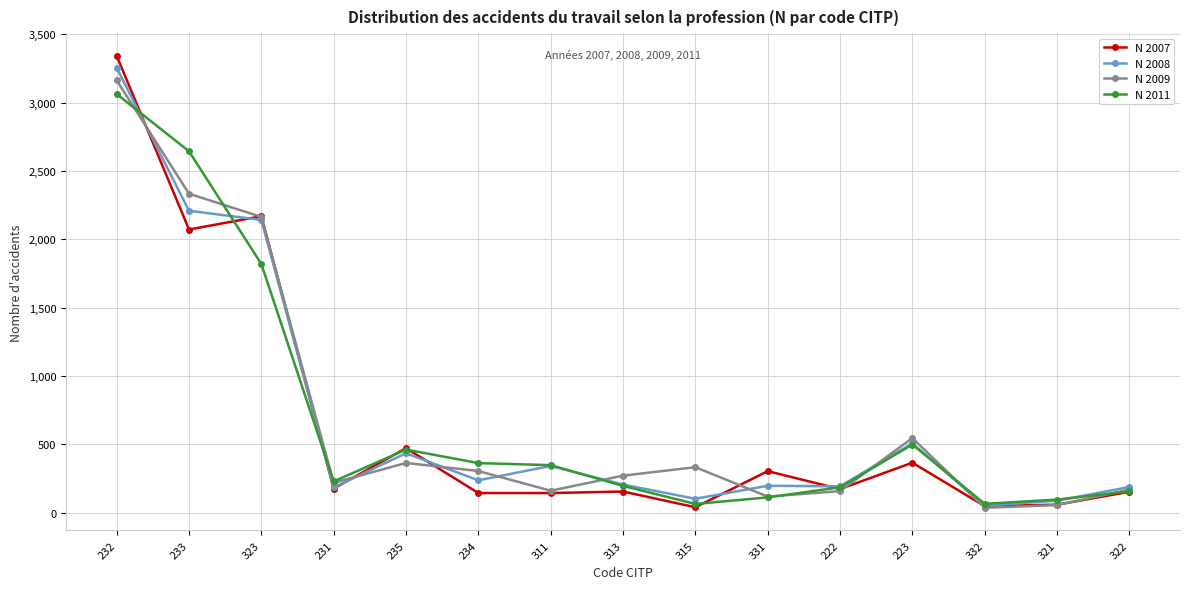

Is the value of N 2009 at 315 greater than the value of N 2008 at 331?

Yes